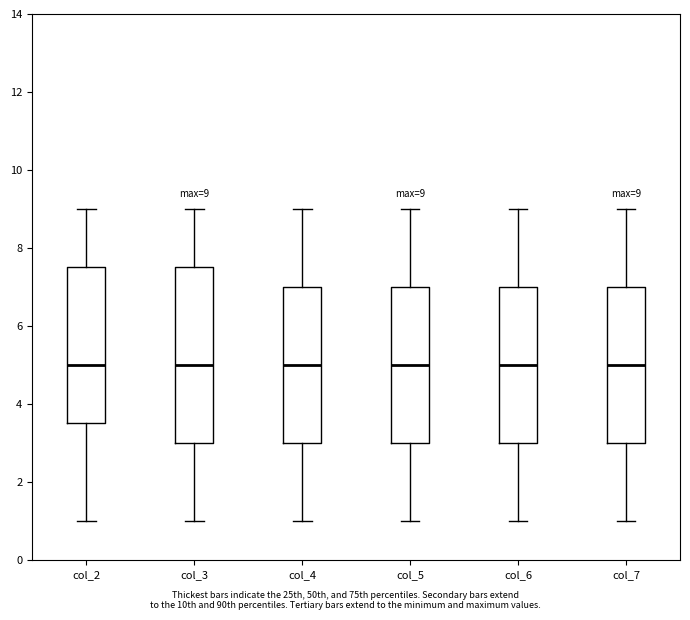

Comparing the boxes themselves (not the whiskers), which one is the tallest?

col_3